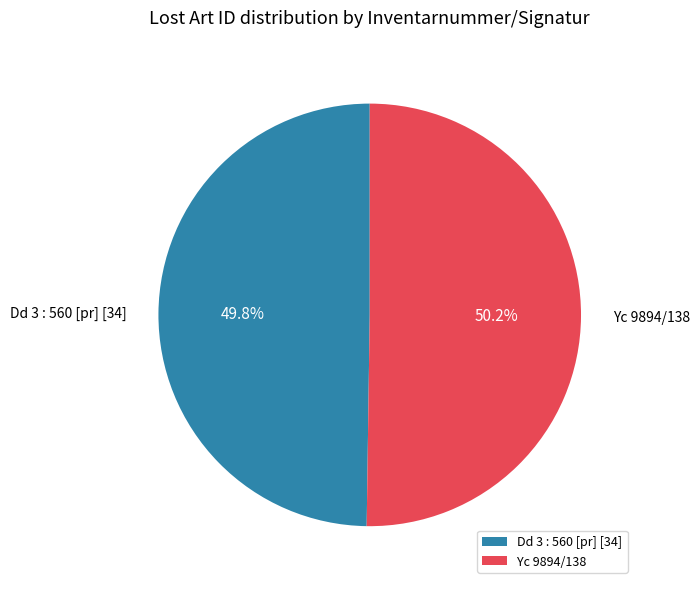

Does any single category account for the majority?

Yes